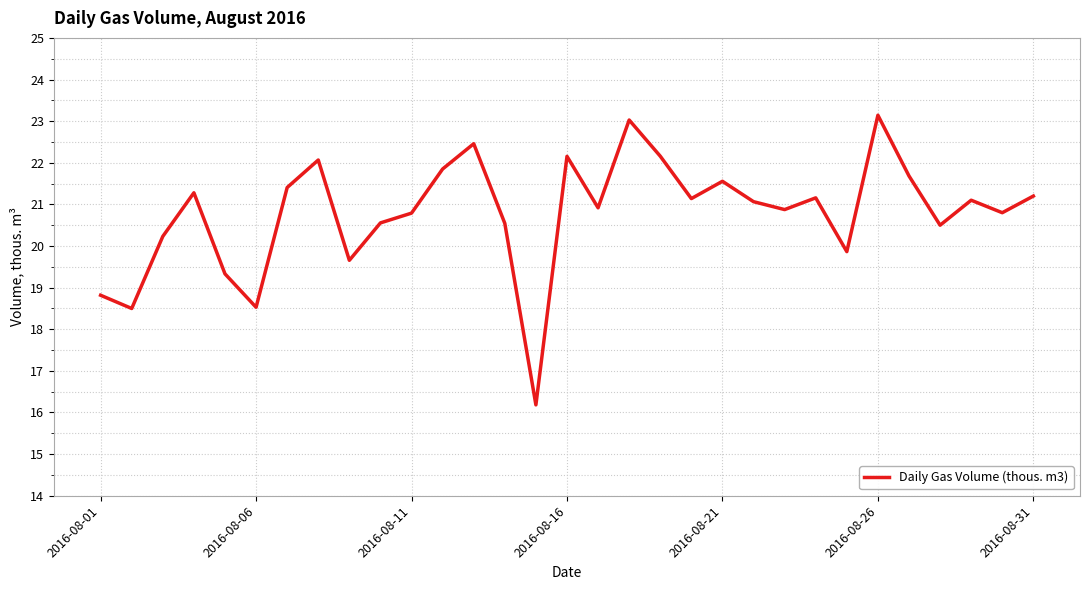

What is the greatest value displayed?

23.1